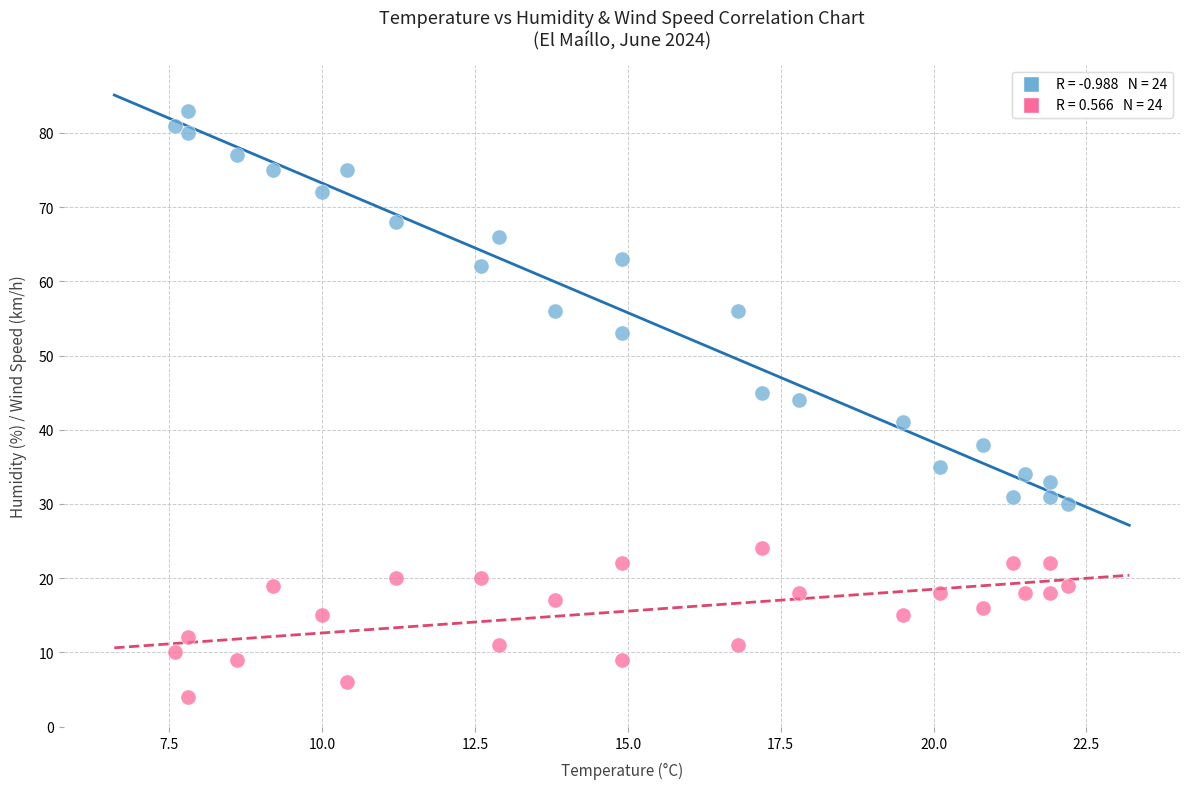

Across all series, what Y value is closest to 43?

44